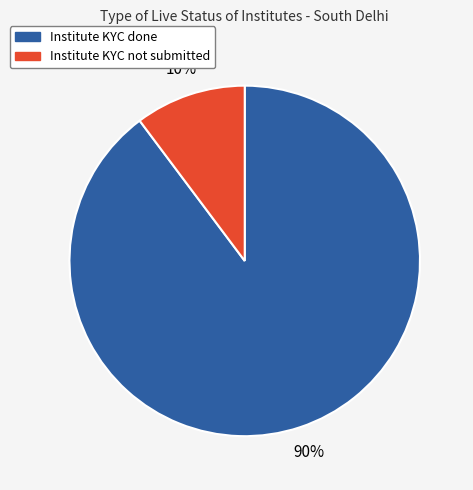

To the nearest percent, what is the difference between the Institute KYC not submitted and Institute KYC done slice percentages?

80%